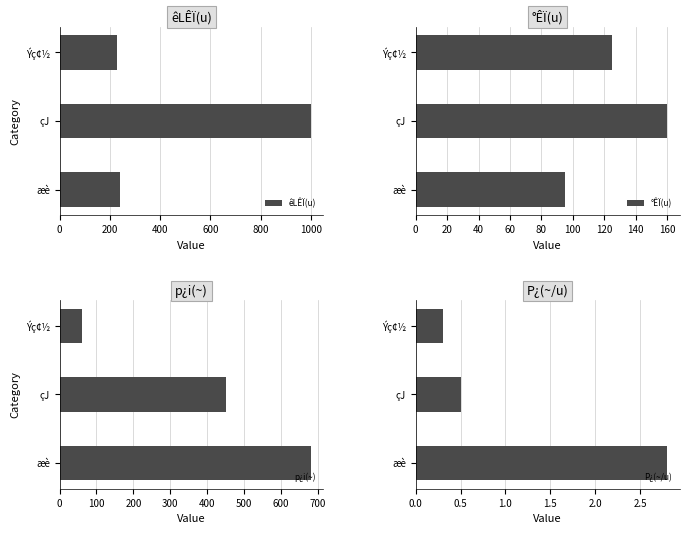

The value of p¿i(~) at æè is 1215. True or false?

False